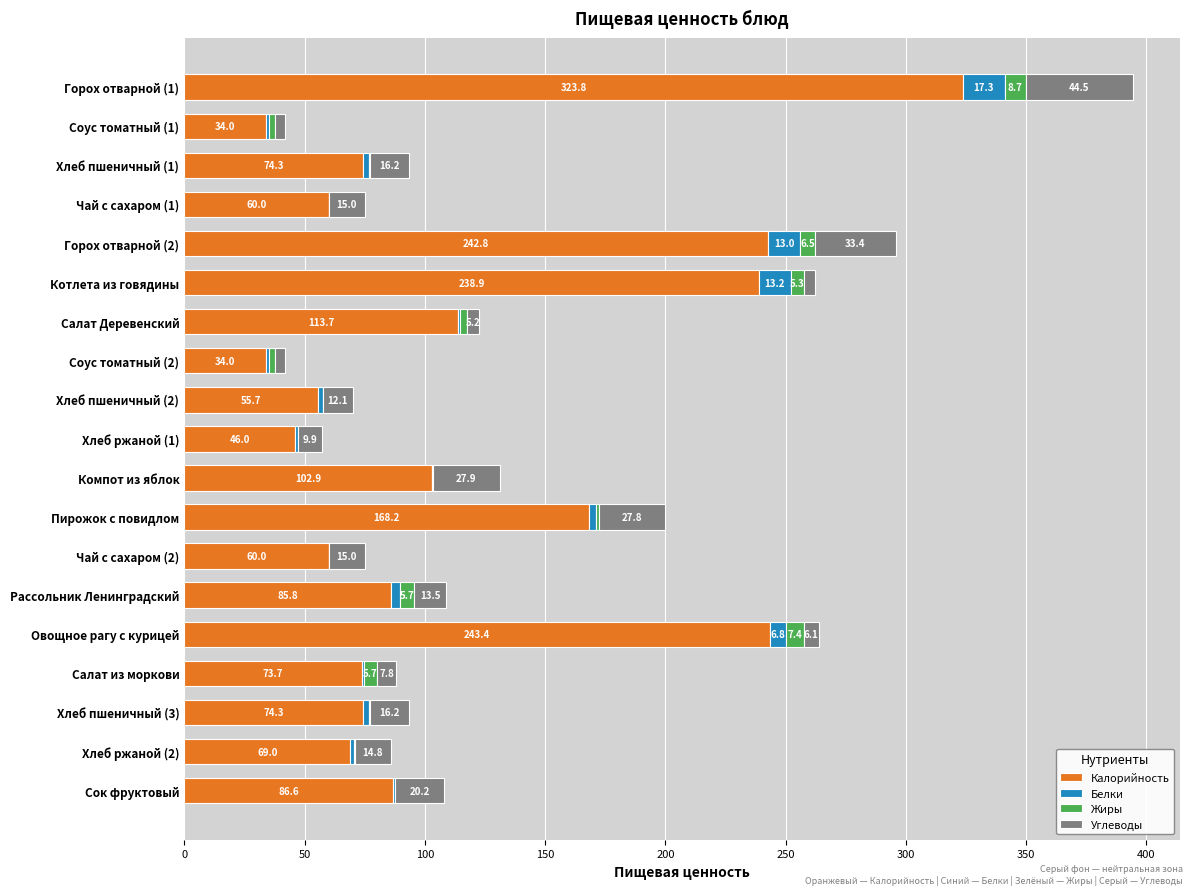

What is the sum of all Калорийность values?

2187.1